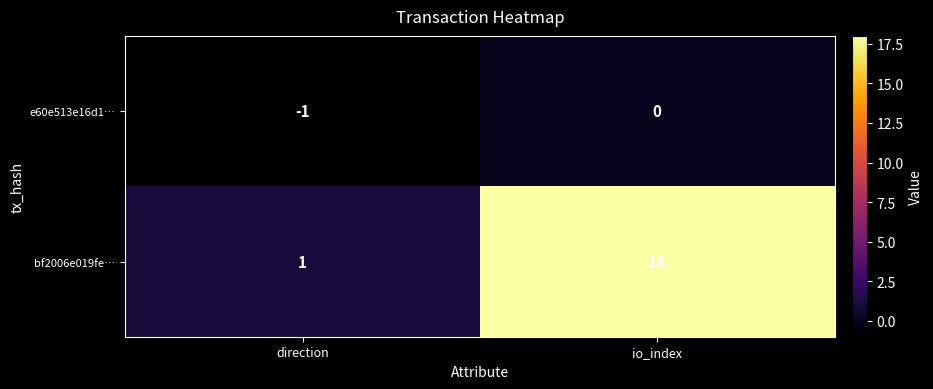

True or false: bf2006e019fe… has a value of 8 at io_index.

False